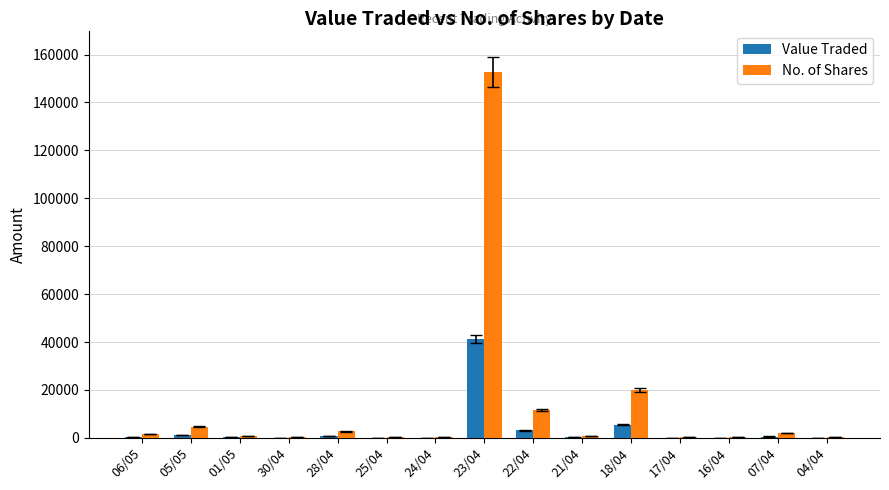

Are the bars horizontal?

No